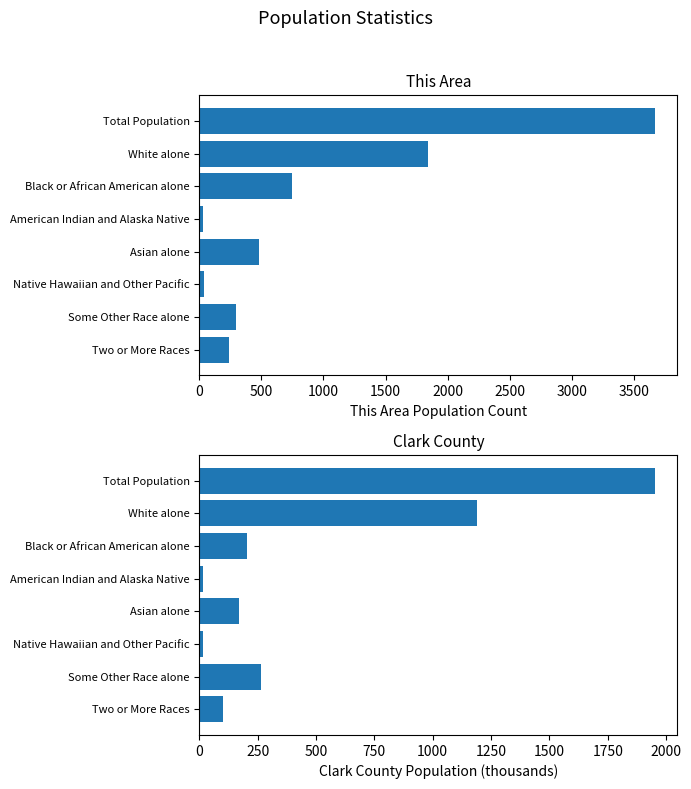

How many data points in Clark County are less than 204?

4